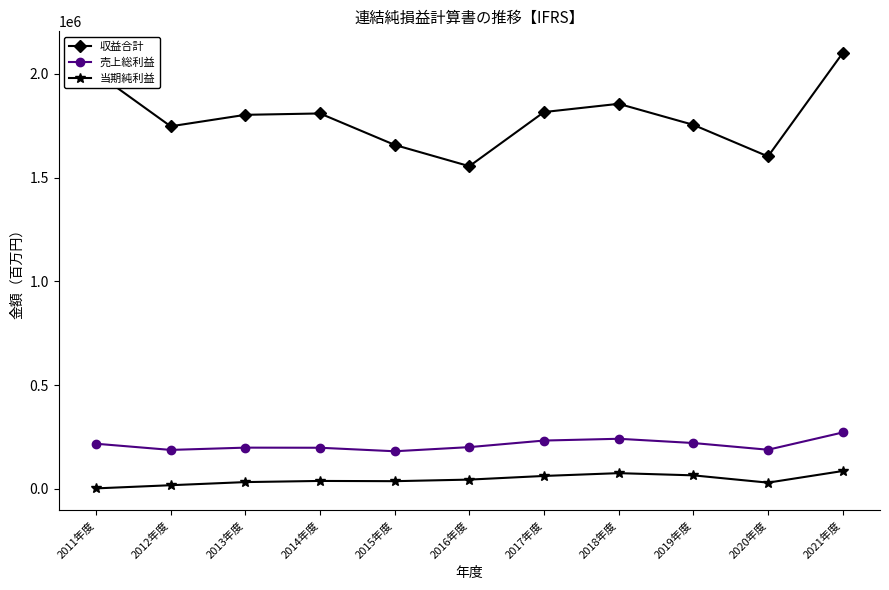

What is the sum of the 収益合計 values at 2012年度 and 2013年度?

3550854